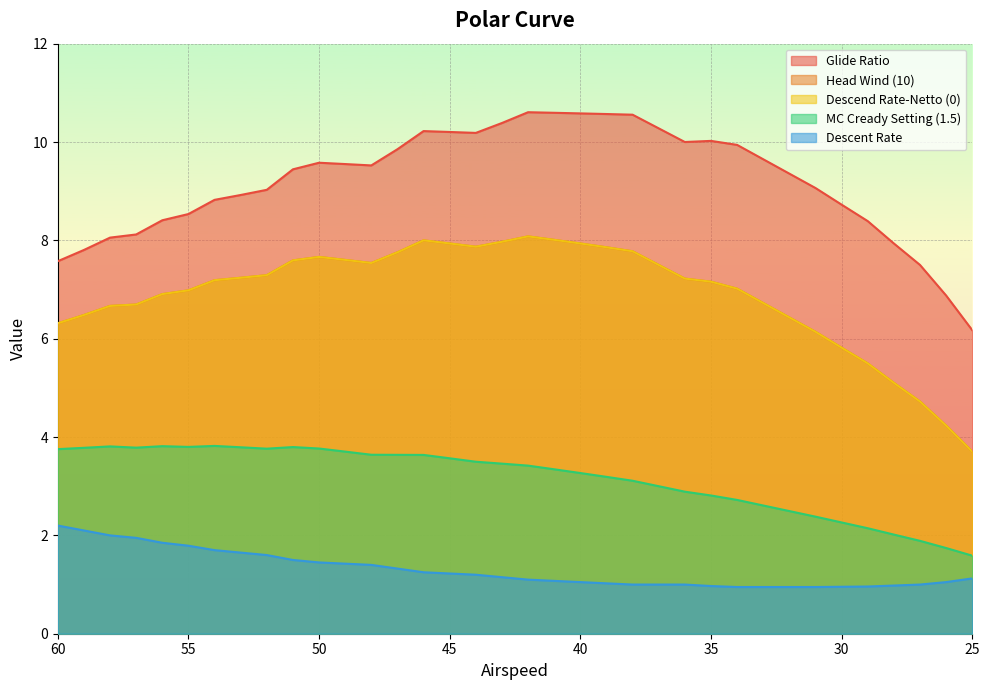

What is the highest value of the Descend Rate-Netto (0) series?

8.1